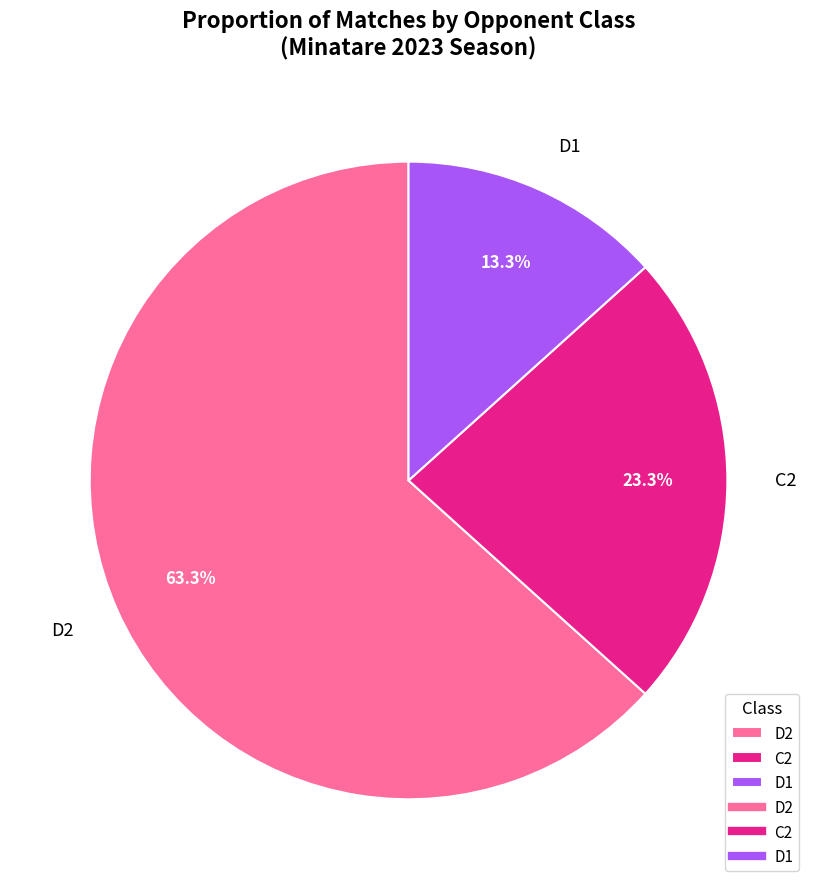

Which slice is the smallest?

D1